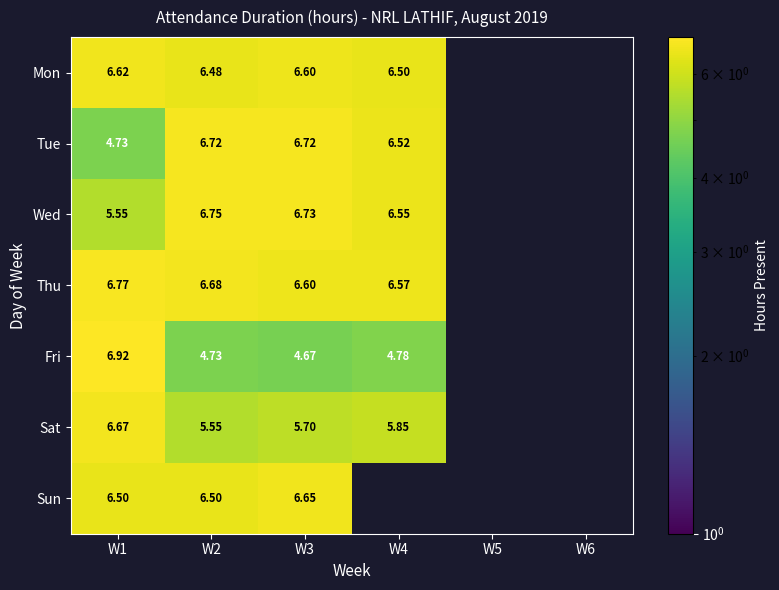

Which has a higher value, W5 or W3?

W3